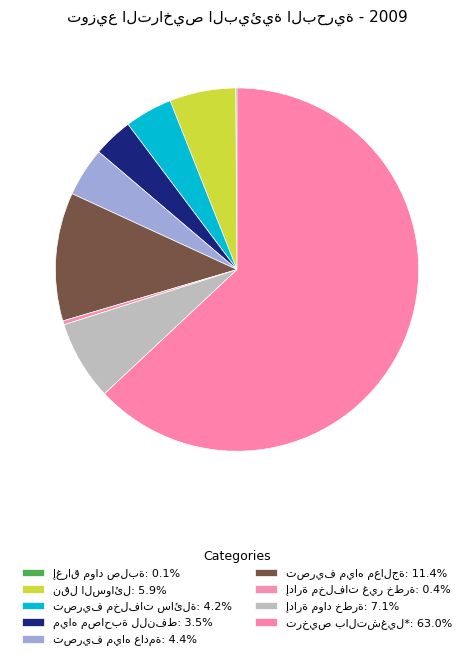

To the nearest percent, what percentage of the pie is إدارة مواد خطرة?

7%